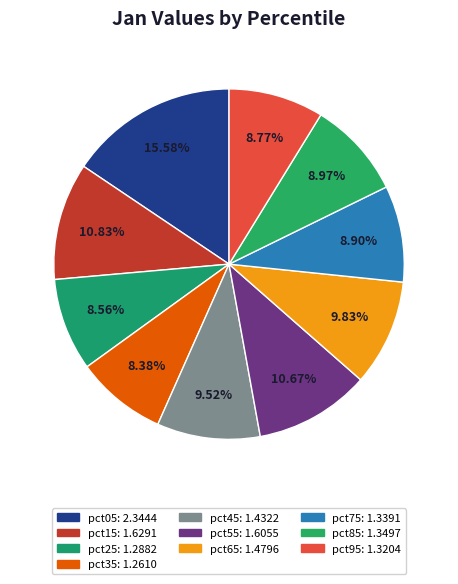

How much of the chart is everything except pct95?

91.2%